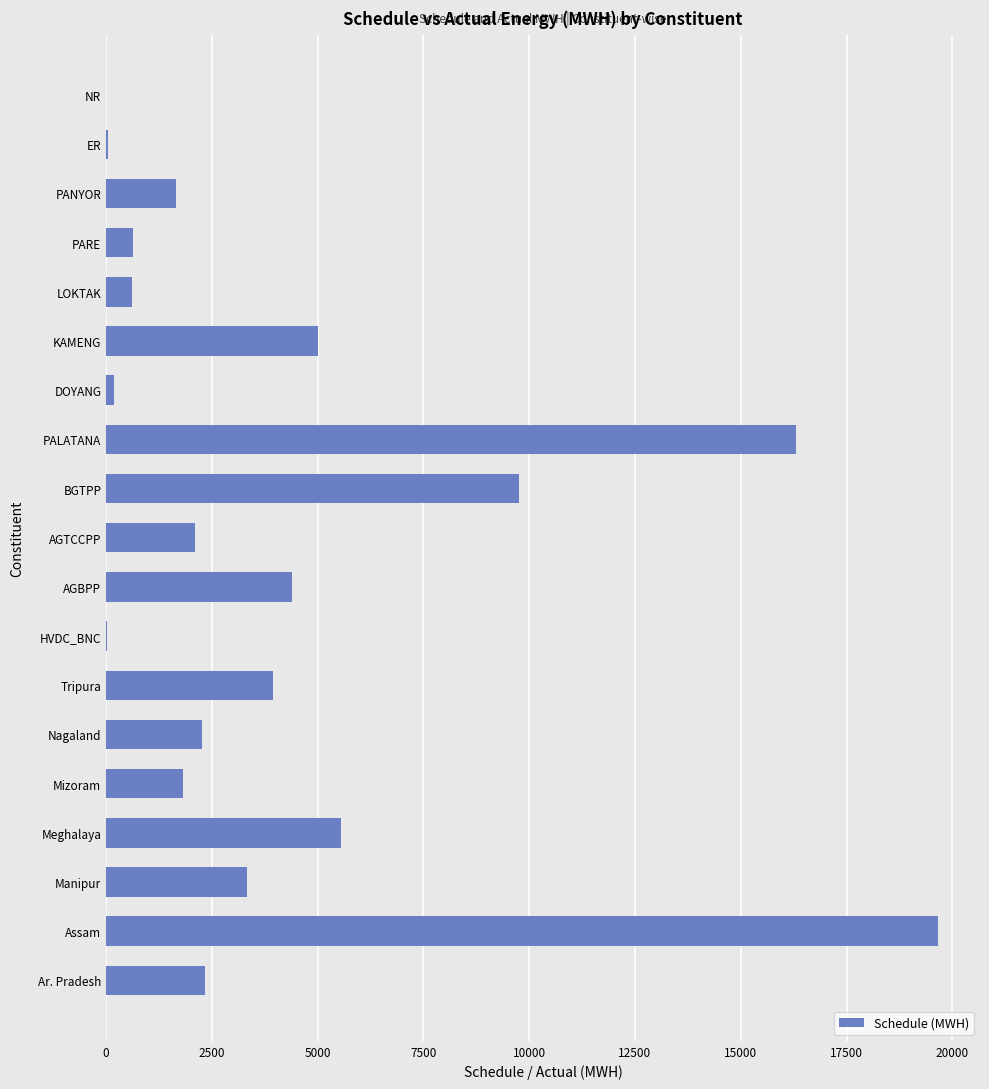

What is the change in value from AGTCCPP to KAMENG?

+2910.6